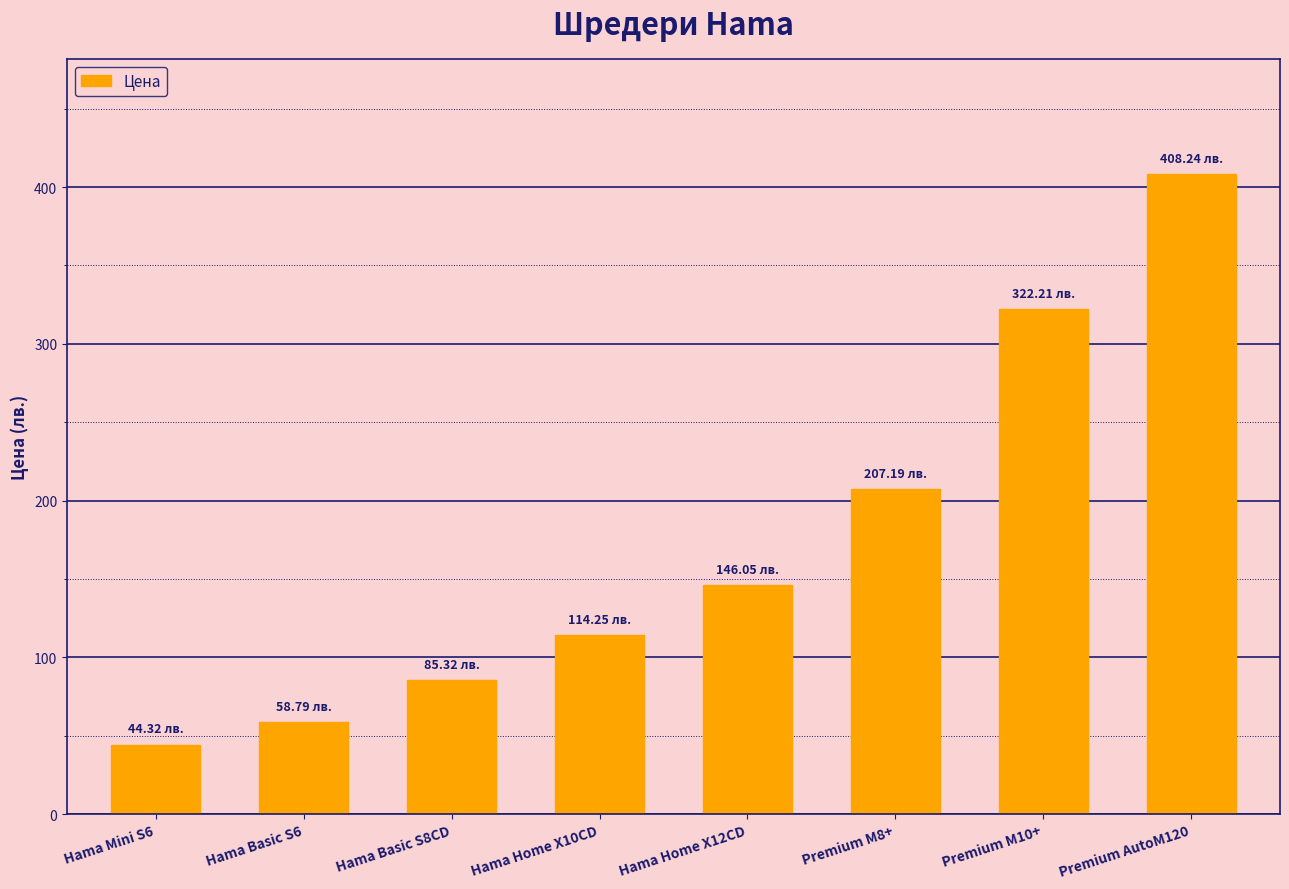

List the labels in order of value, smallest first.

Hama Mini S6, Hama Basic S6, Hama Basic S8CD, Hama Home X10CD, Hama Home X12CD, Premium M8+, Premium M10+, Premium AutoM120